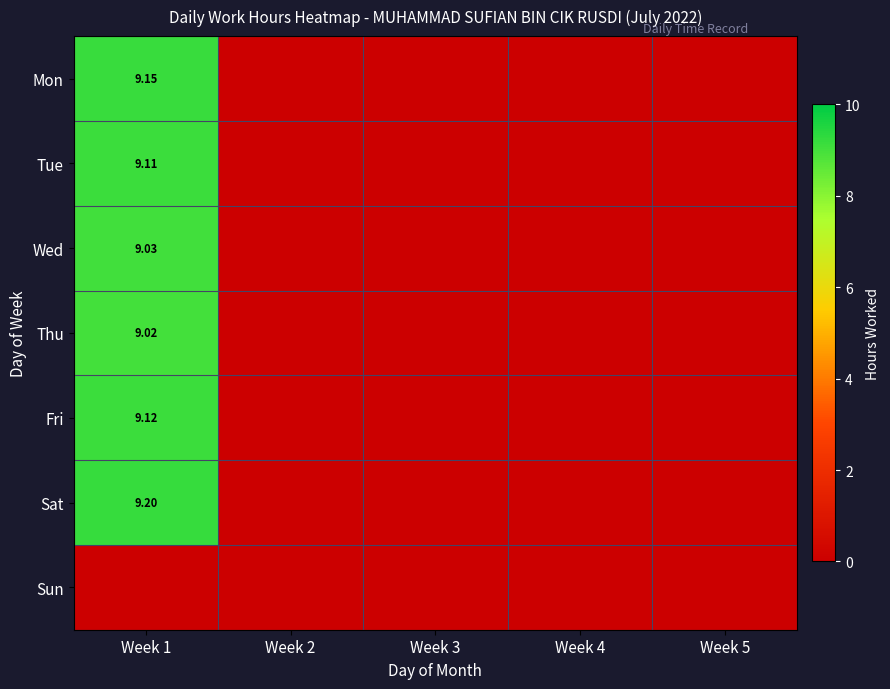

The Mon series shows 13.2 at Week 1. True or false?

False